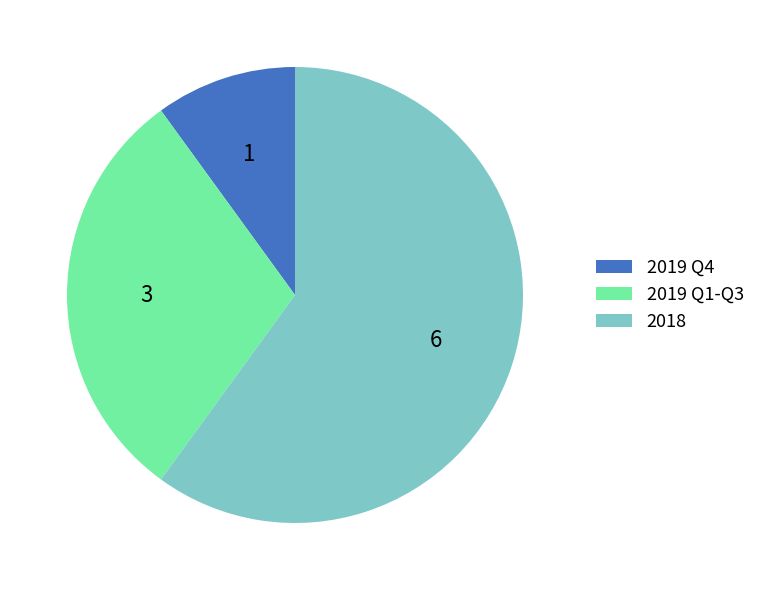

Rank the categories by value from highest to lowest.

2018, 2019 Q1-Q3, 2019 Q4